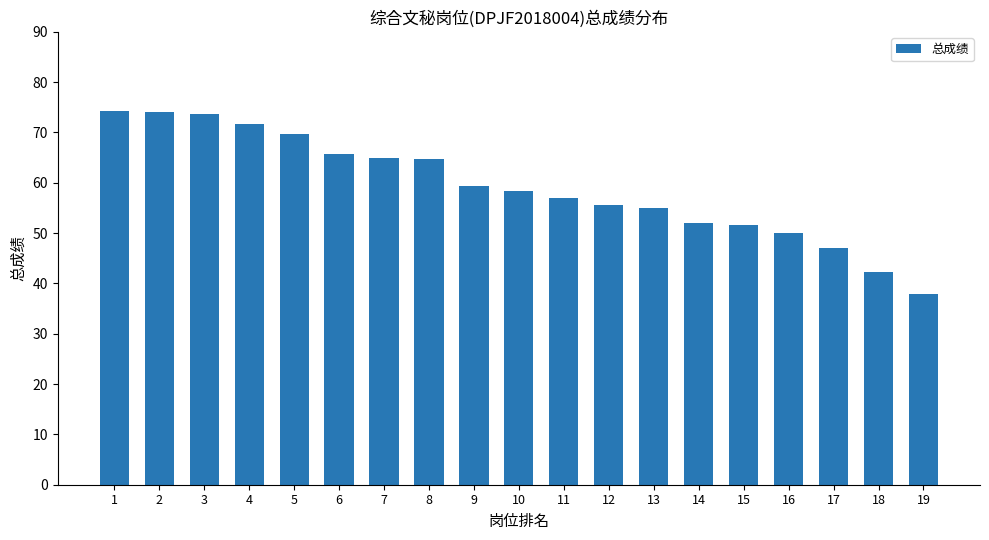

How many values are below 58?

9